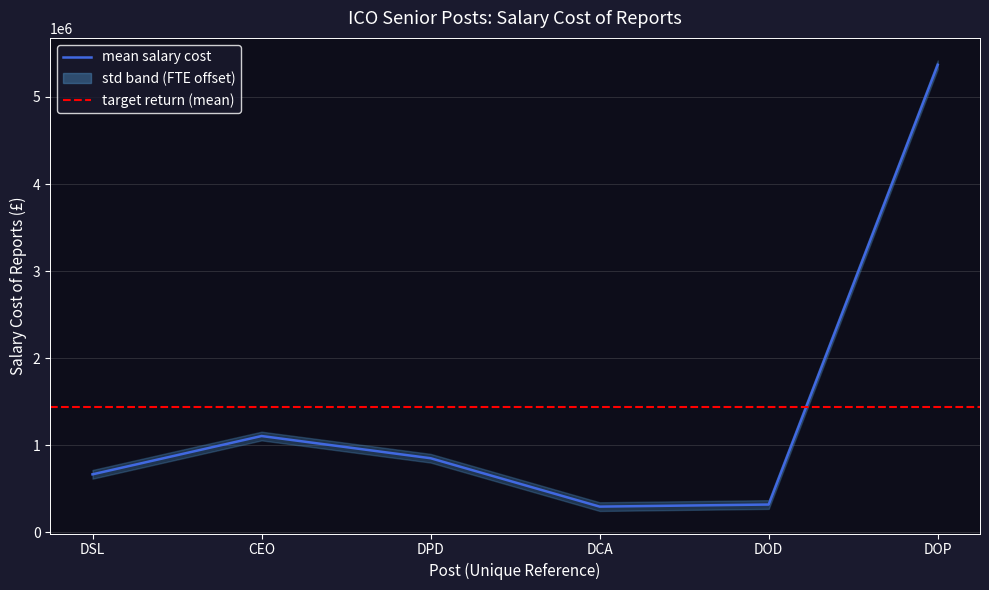

Where is the data nearest to the value 2832000?

CEO